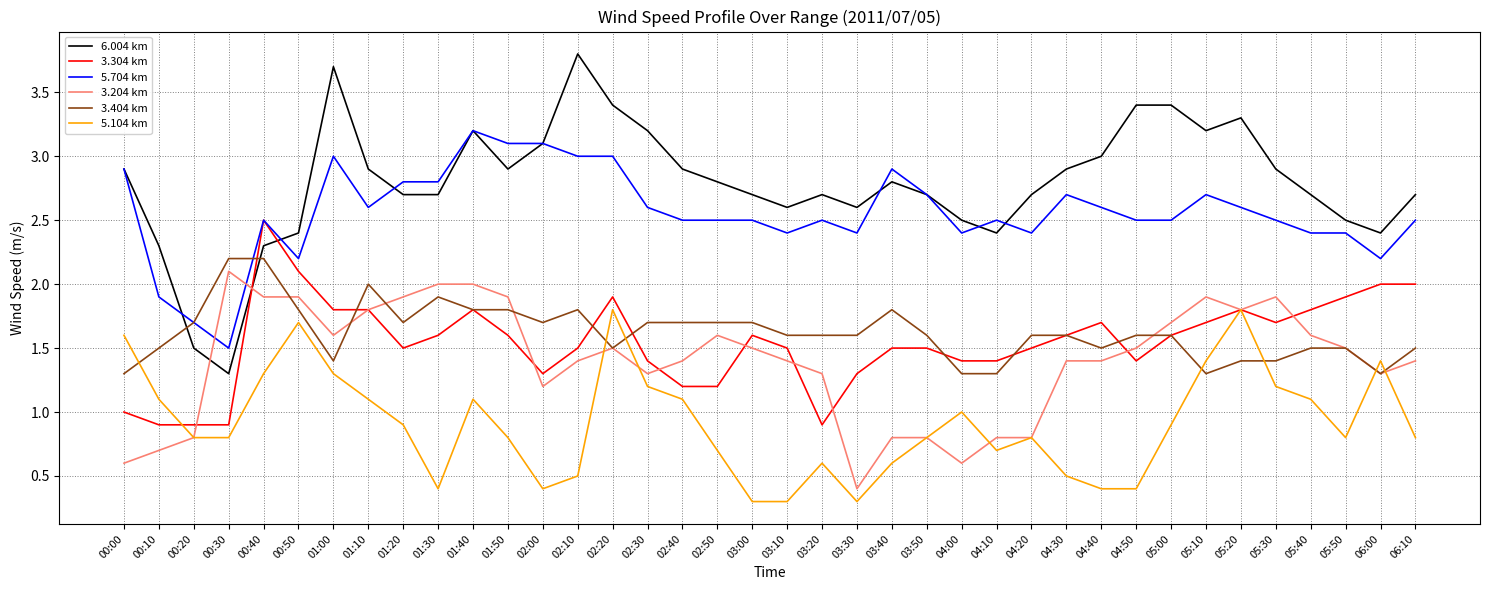

Is it true that 5.104 km equals 0.4 at 03:40?

False